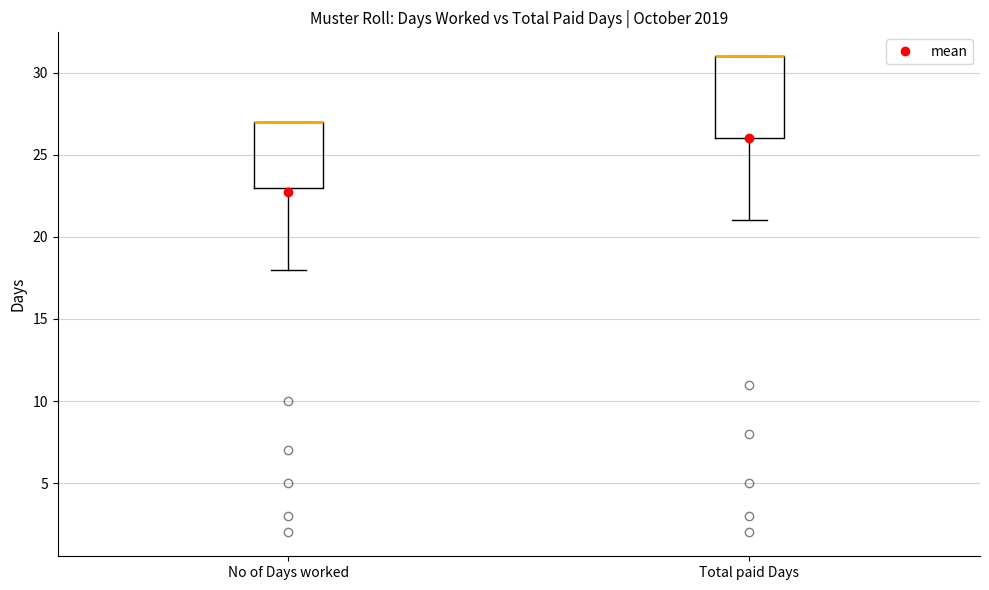

Reading left to right, read every box against the y-axis: the position of its median line, the range the box covers, and the ends of its whiskers. The values are not printed on the chart, so give them approximately, as read against the axis.

No of Days worked: median 27 (drawn on the box's upper edge), box 23 to 27, whiskers 18 to 27
Total paid Days: median 31 (drawn on the box's upper edge), box 26 to 31, whiskers 21 to 31